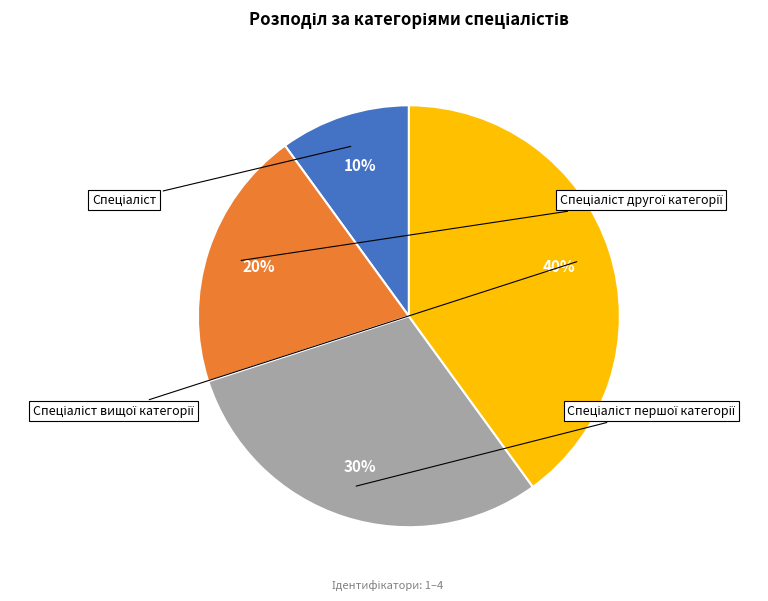

To the nearest percent, what is the average slice percentage?

25%